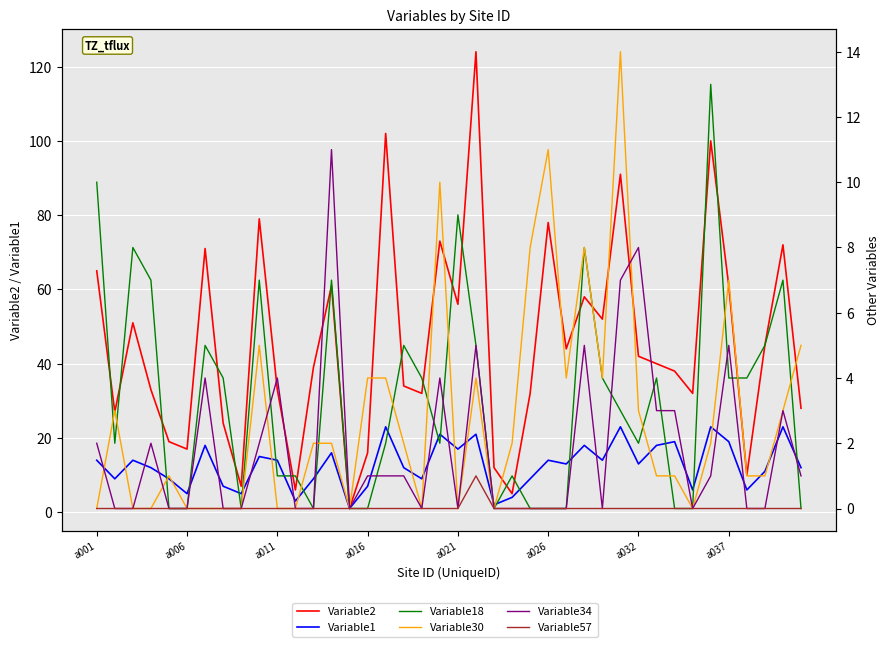

At which category is the sum across all series the highest?

21